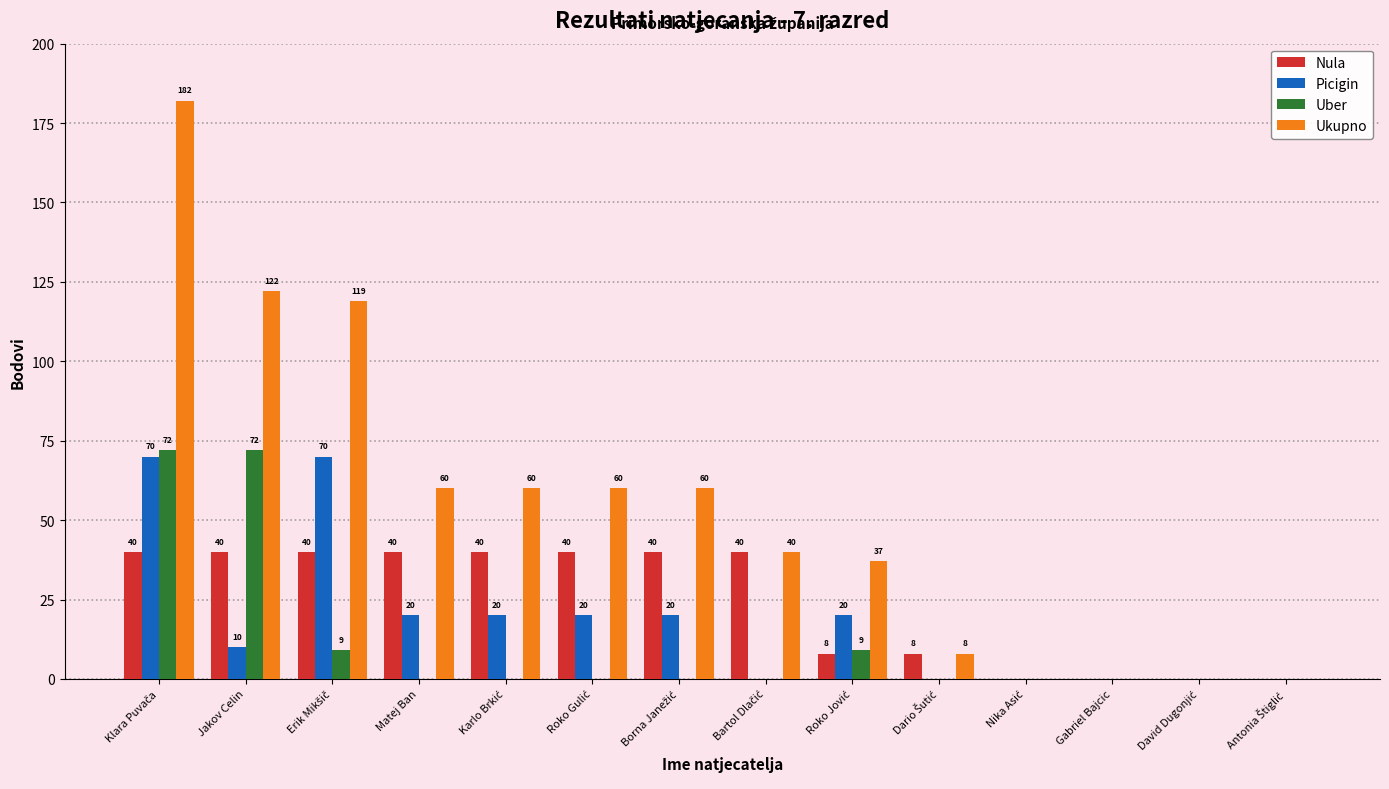

Which series has the largest total across all categories?

Ukupno